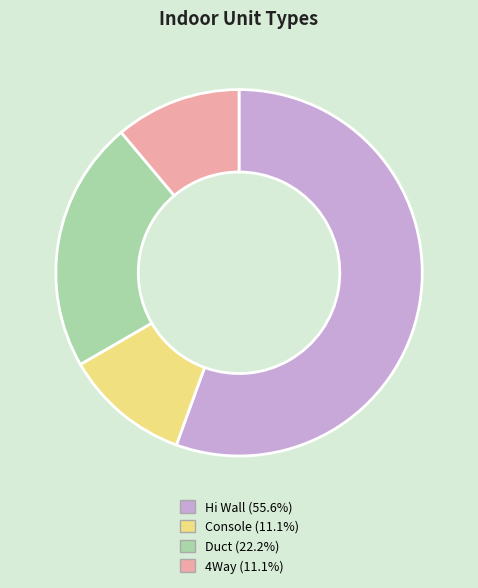

Does Hi Wall account for over 50% of the chart?

Yes